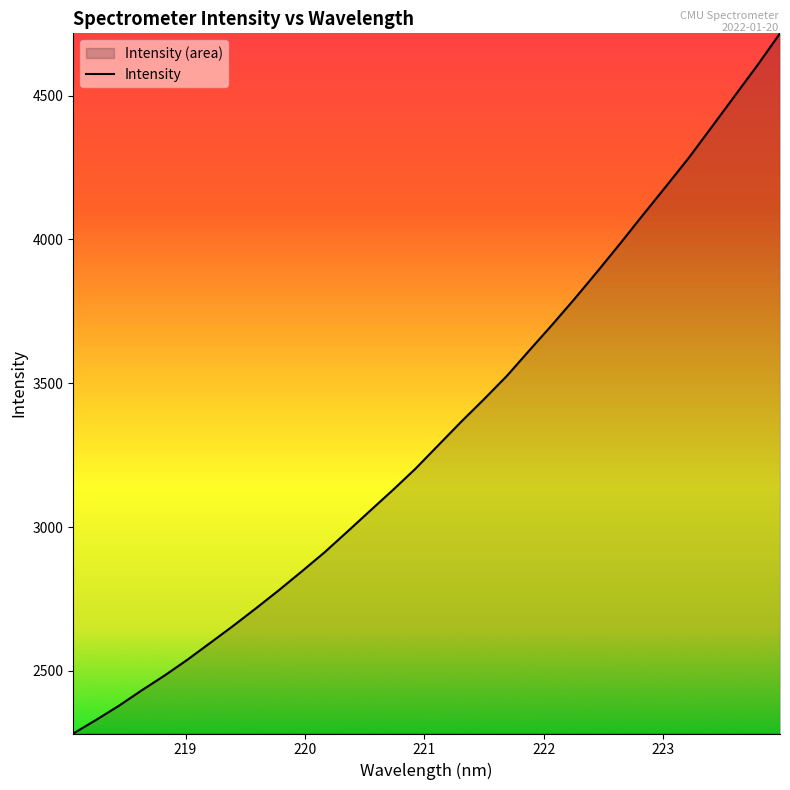

List the labels in order of value, largest first.

223.9802, 223.7895, 223.5987, 223.408, 223.2172, 223.0264, 222.8355, 222.6447, 222.4538, 222.263, 222.0721, 221.8812, 221.6902, 221.4993, 221.3083, 221.1174, 220.9264, 220.7354, 220.5444, 220.3533, 220.1623, 219.9712, 219.7801, 219.589, 219.3979, 219.2067, 219.0156, 218.8244, 218.6332, 218.442, 218.2508, 218.0596